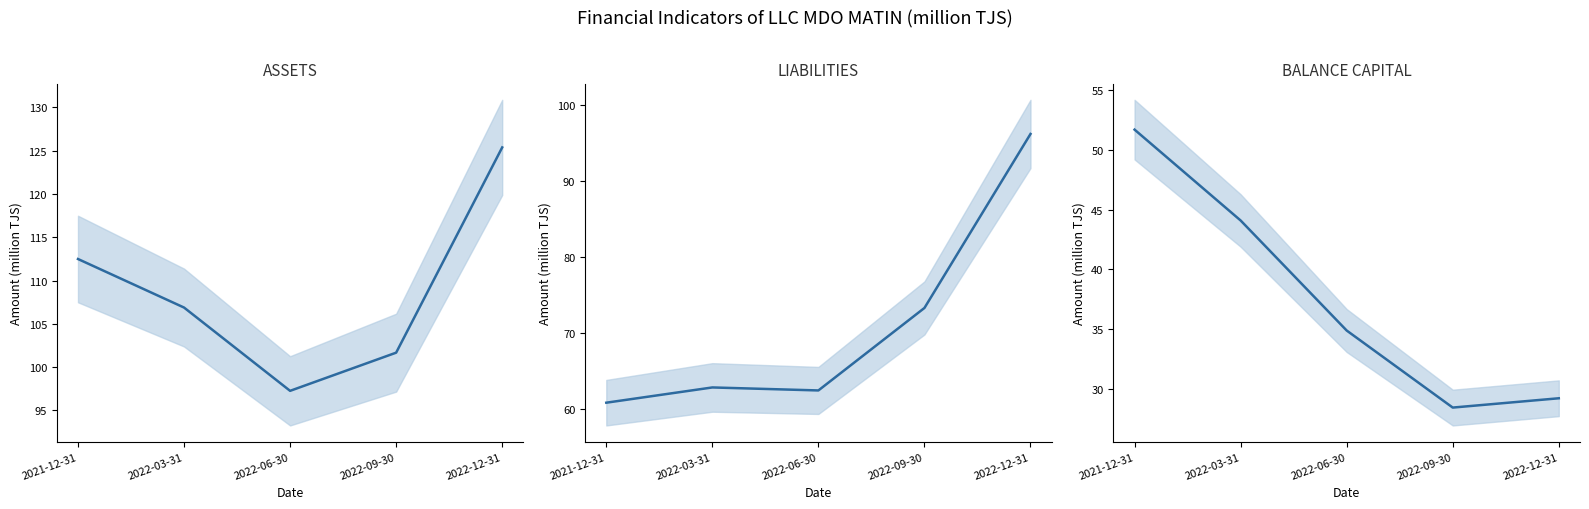

Is it true that BALANCE CAPITAL equals 34.9 at 2022-06-30?

True